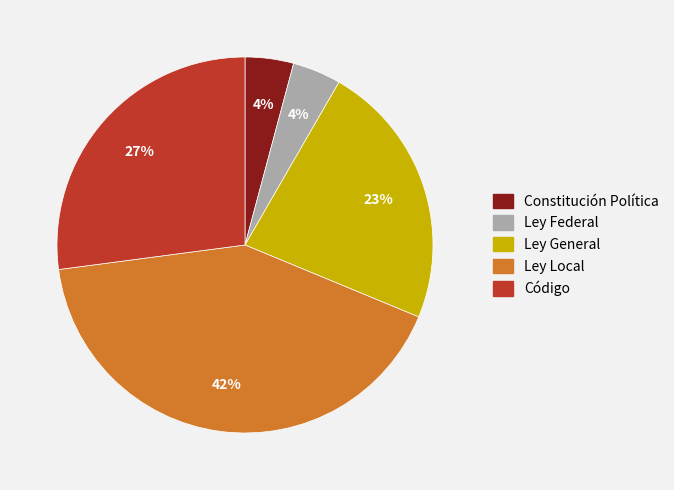

Do Ley Federal and Ley General together represent more than half of the pie?

No